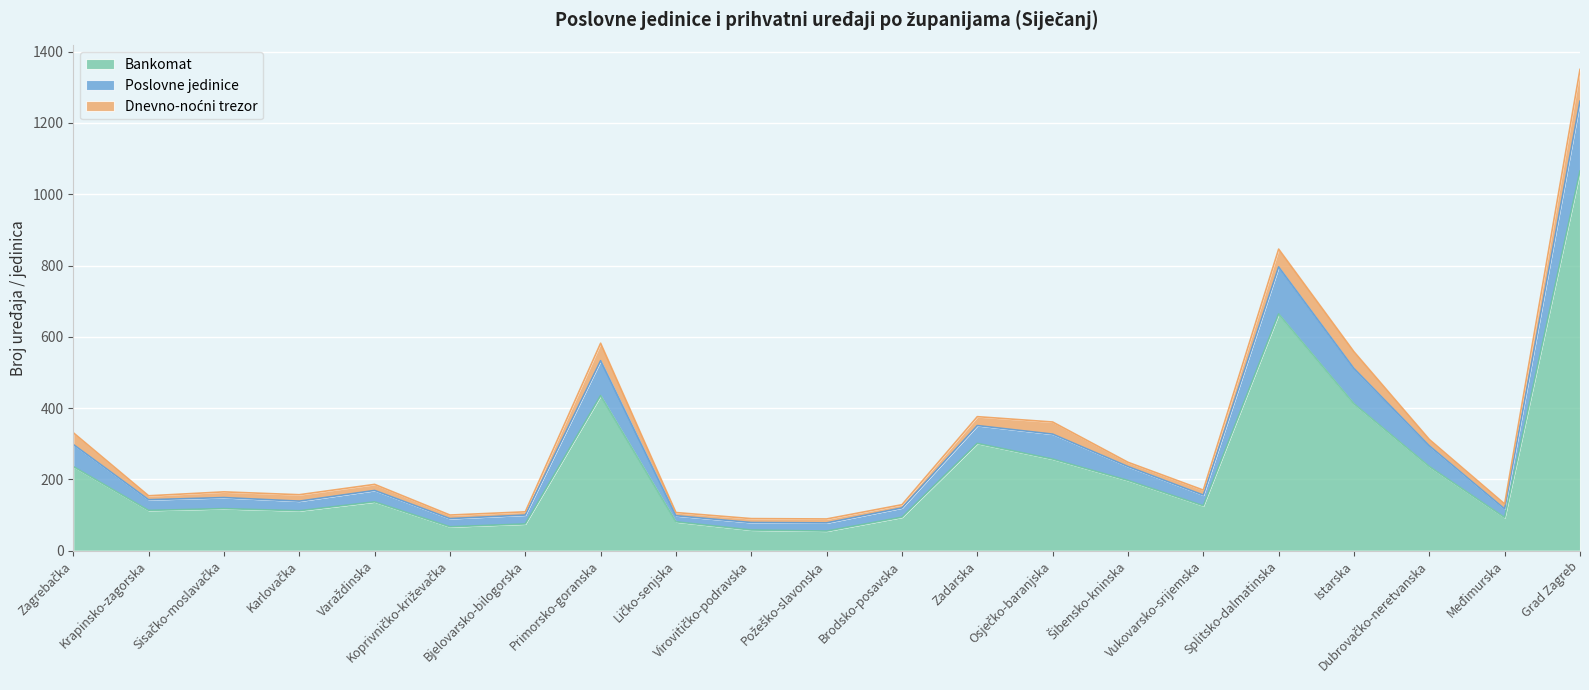

What is the minimum value for Bankomat?

55